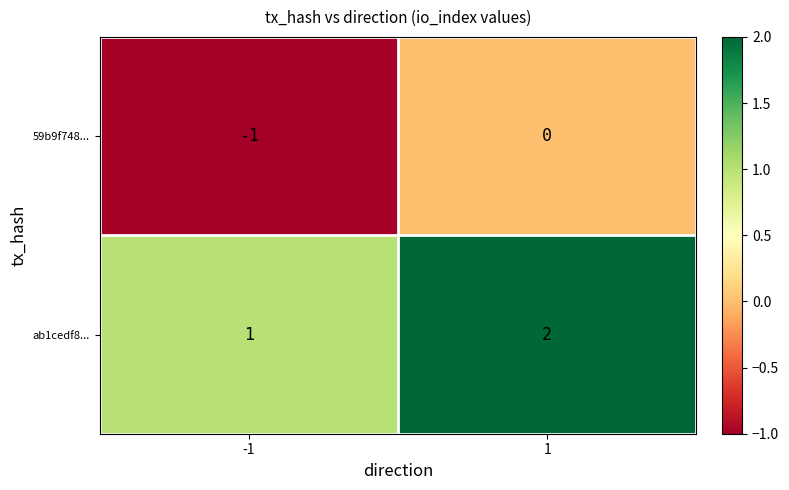

True or false: 59b9f748... has a value of 1 at 1.

False